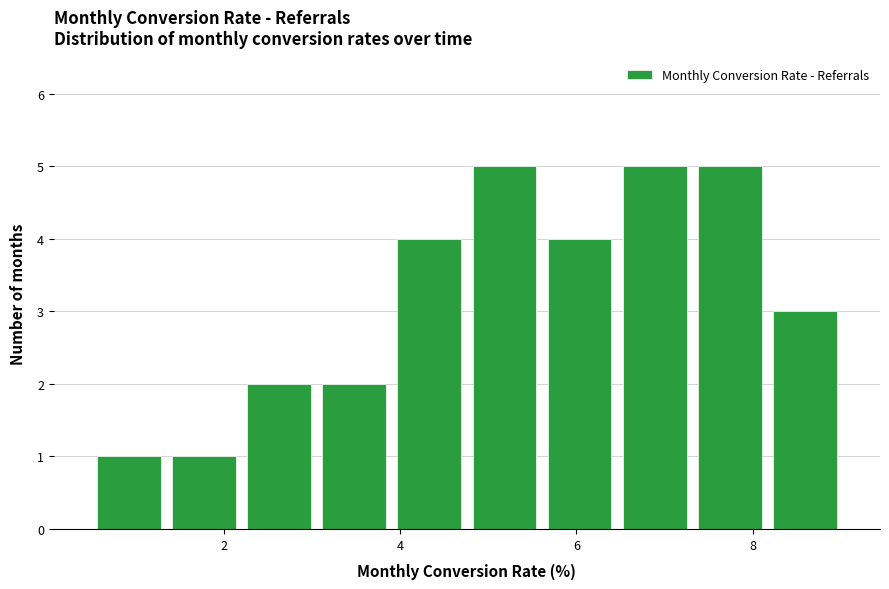

What is the height of the bar covering 4.0 to 4.8 on the x-axis? Neither the bar edges nor the heights are printed on the chart, so give them approximately, as read against the axes.

4